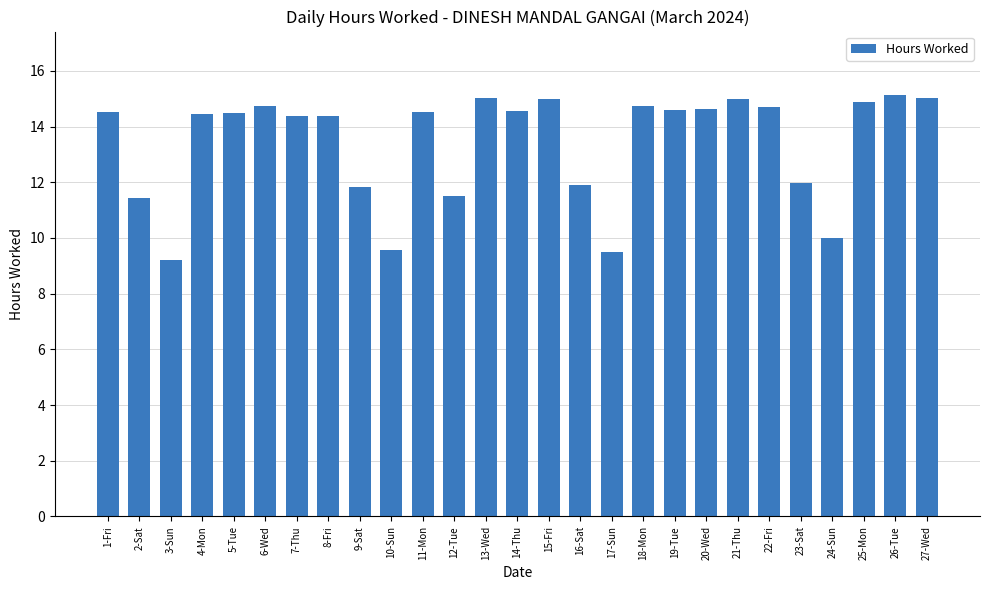

Which has a higher value, 24-Sun or 21-Thu?

21-Thu